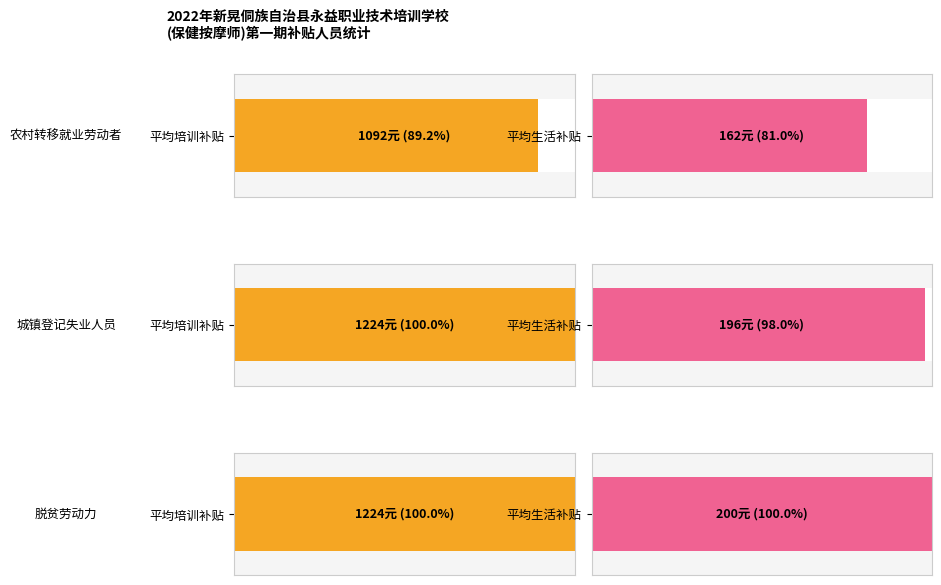

How many bars are there in each group?

2